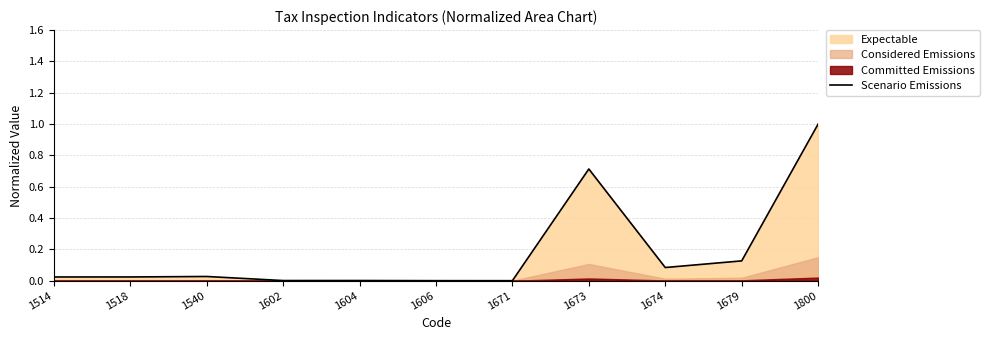

At which label is the value closest to 0?

1671